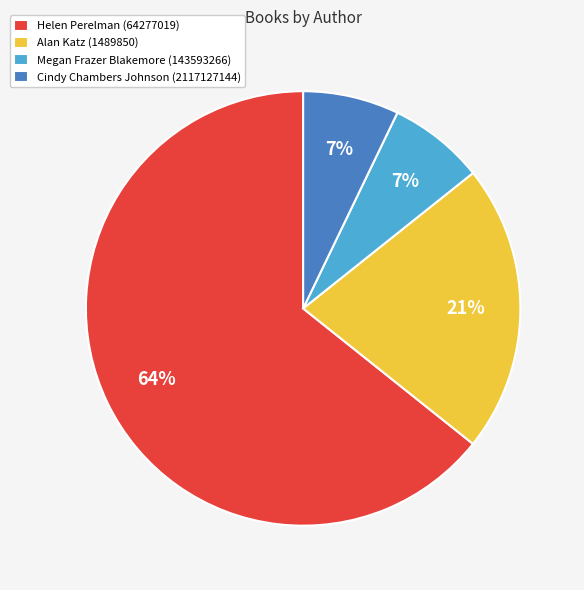

To the nearest percent, what is the average slice percentage?

25%